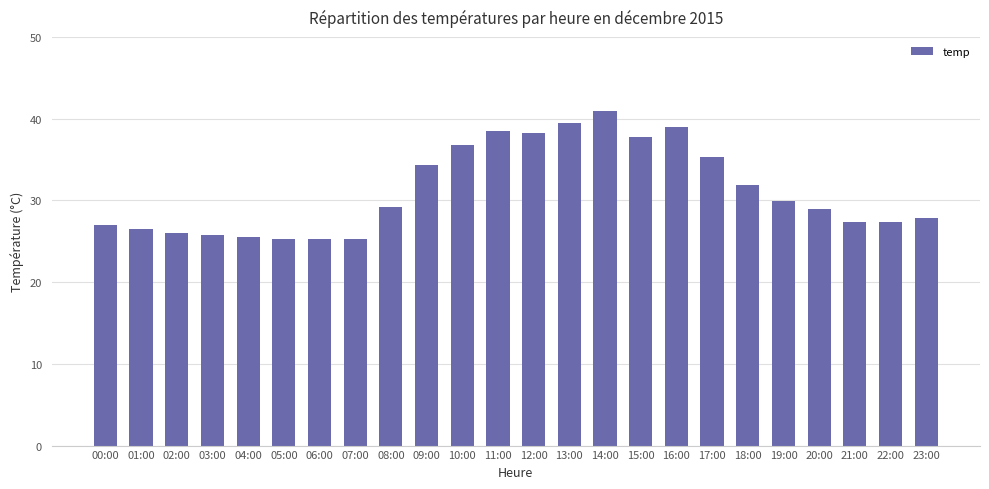

True or false: the data shows 38.5 at 11:00.

True